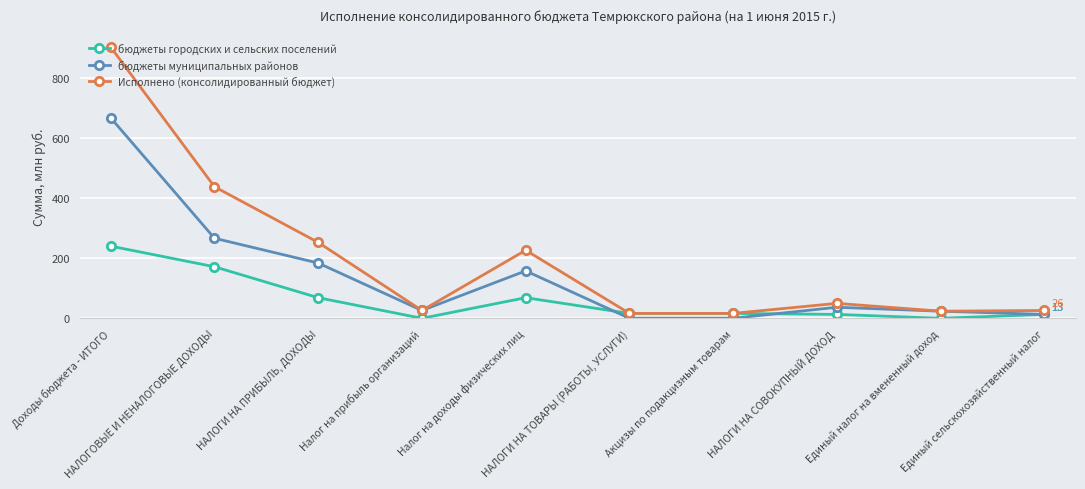

Does the chart have visible grid lines?

Yes